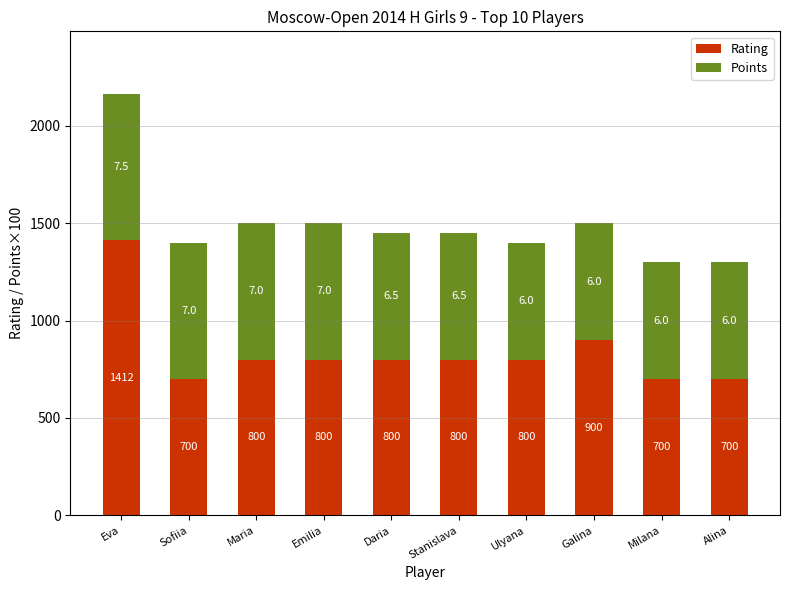

How many data points in Rating are less than 800?

3